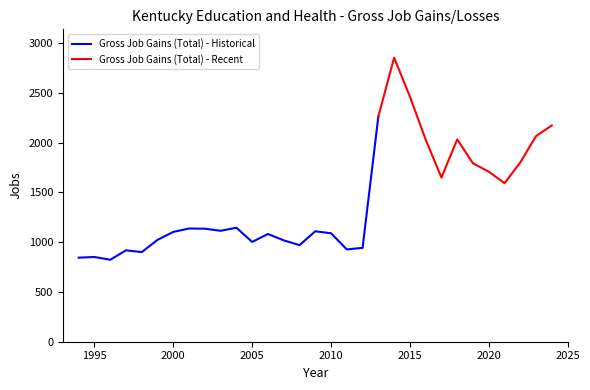

The Gross Job Gains (Total) series shows 636 at 2012. True or false?

False